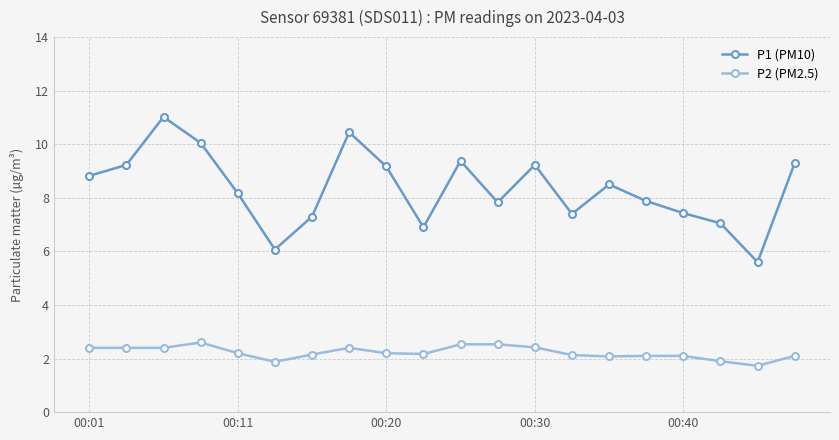

What is the average value of the P2 (PM2.5) series?

2.2